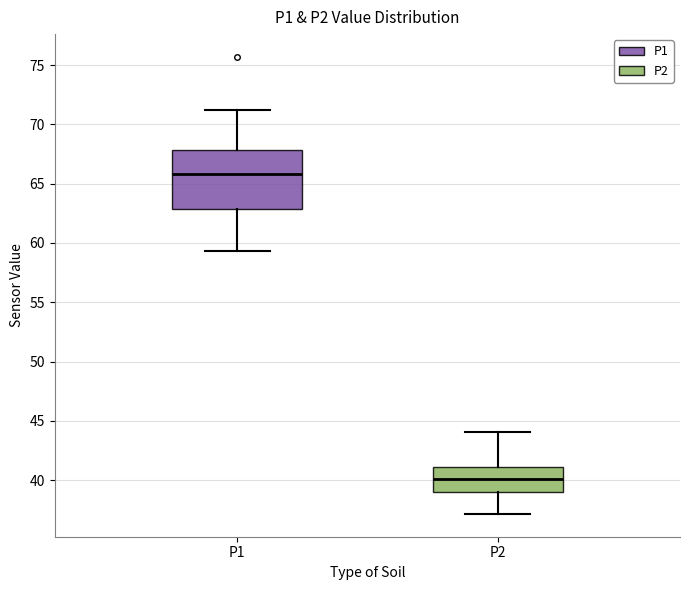

Which box's median line is the lowest?

P2